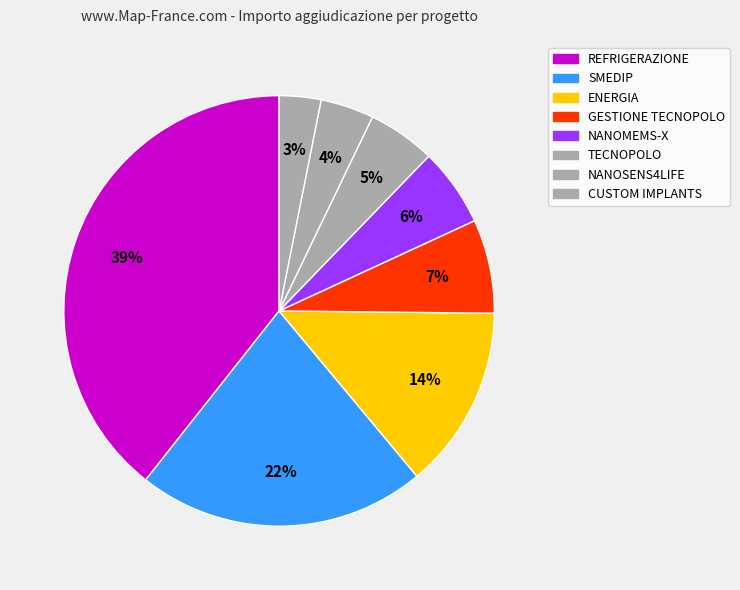

To the nearest percent, what is the combined percentage of NANOSENS4LIFE and SMEDIP?

26%